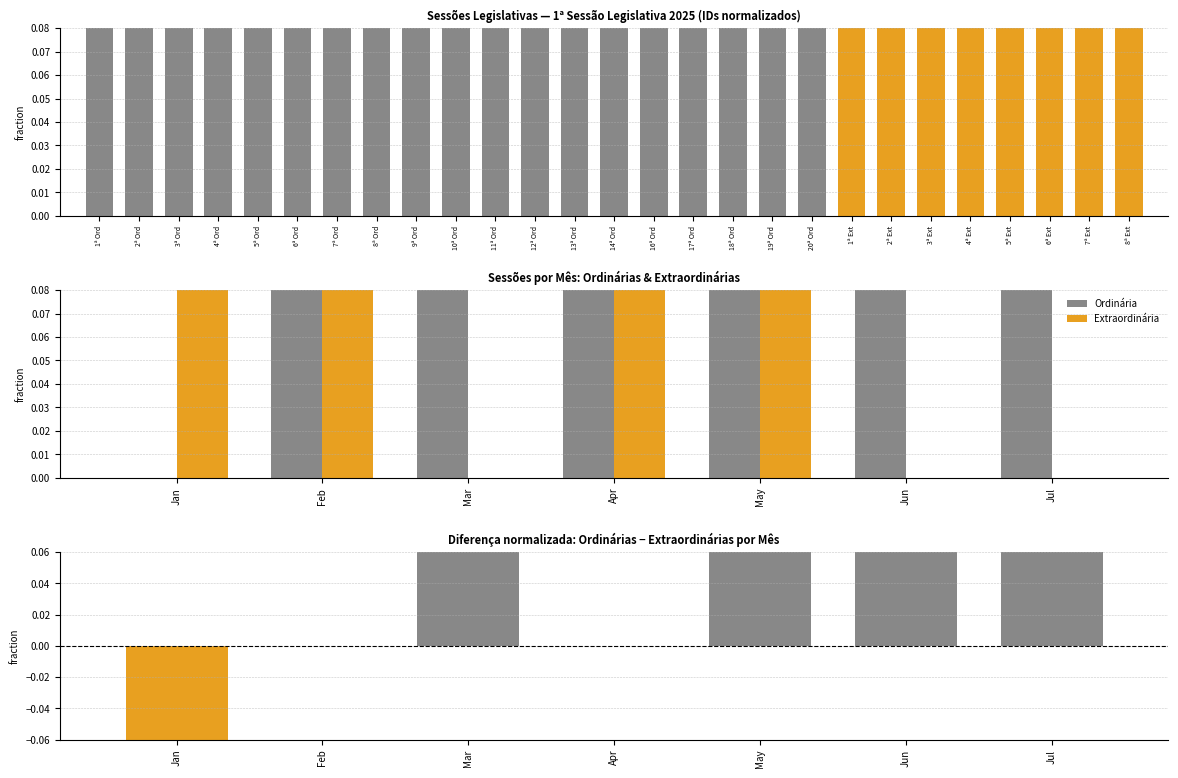

What is the spread (max minus min) of values at Apr?

0.1